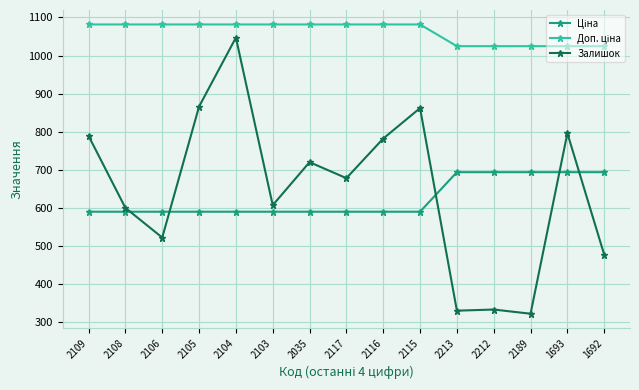

What is the label of the 7th point from the right?

2116